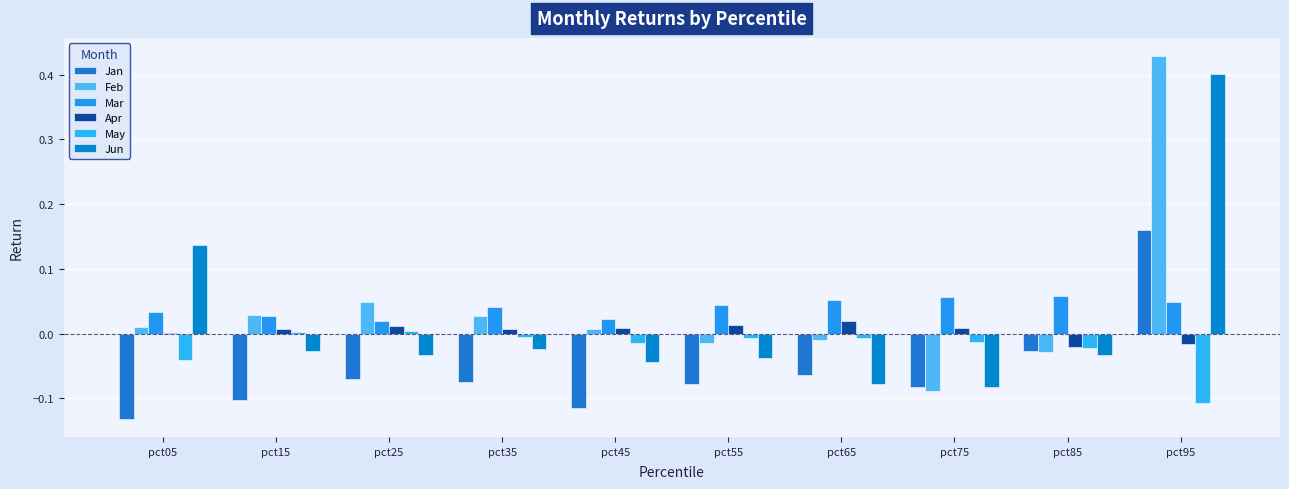

How many categories are shown in the chart?

10